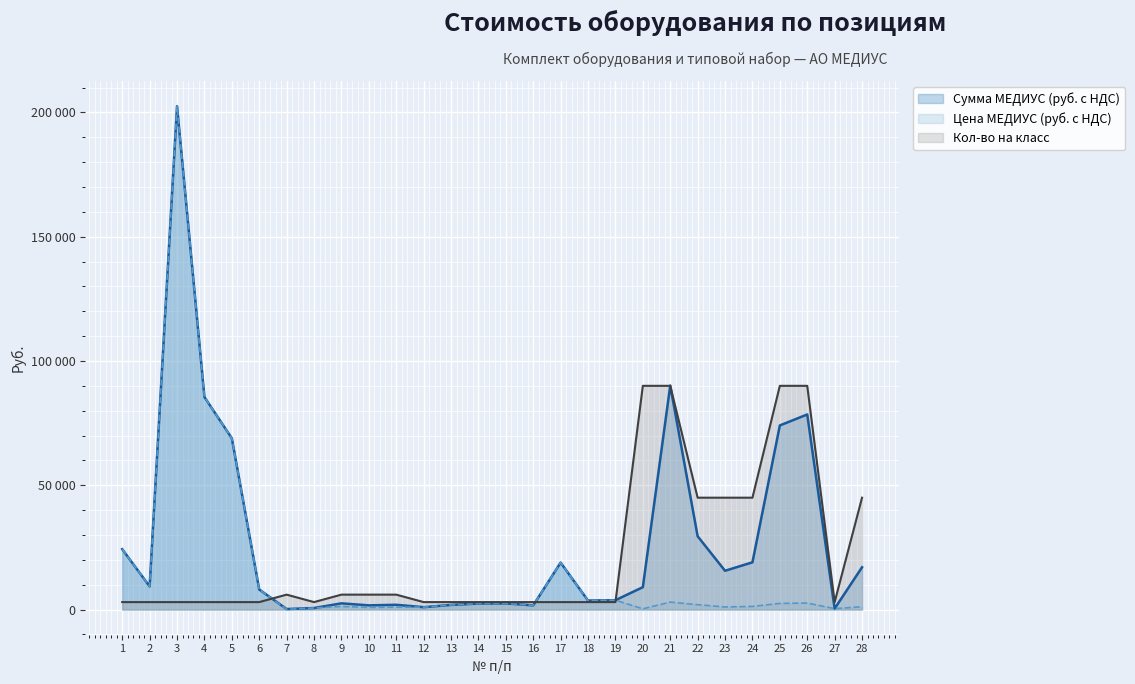

At which category does the chart reach its minimum across all series?

7